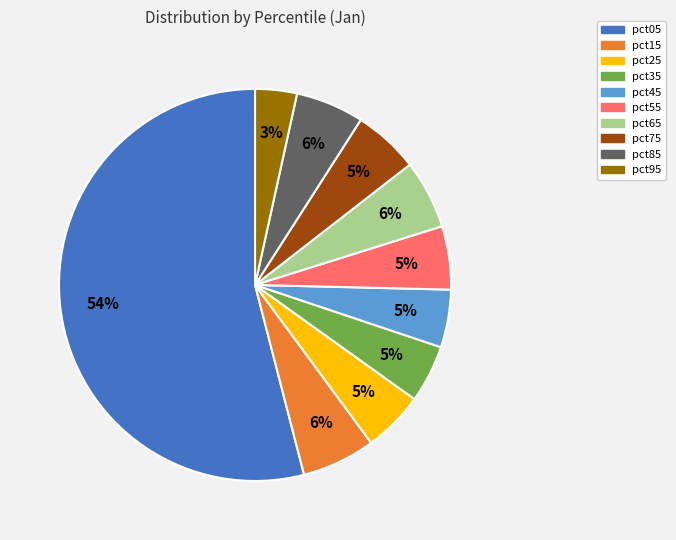

To the nearest percent, what portion does pct85 represent?

6%